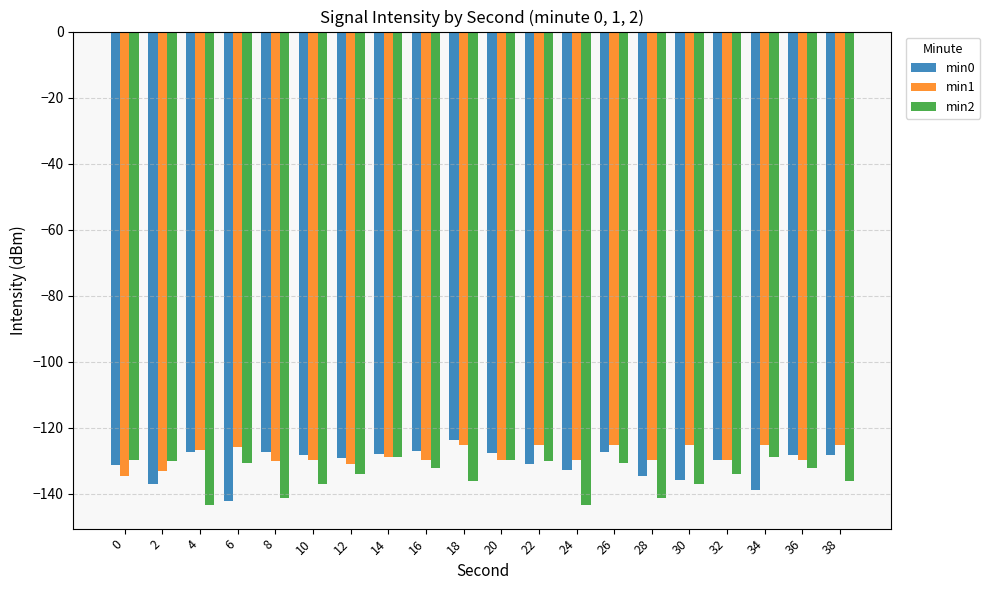

The value of min2 at 26 is -130.6. True or false?

True